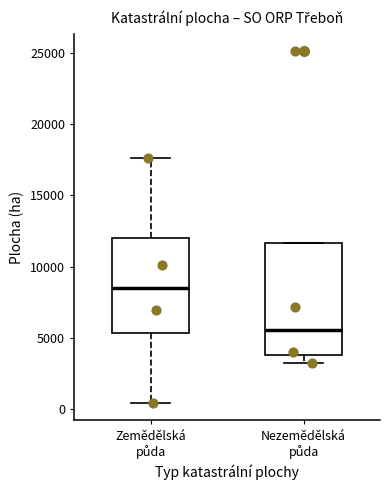

Which box's median line is the lowest?

Nezemědělská půda